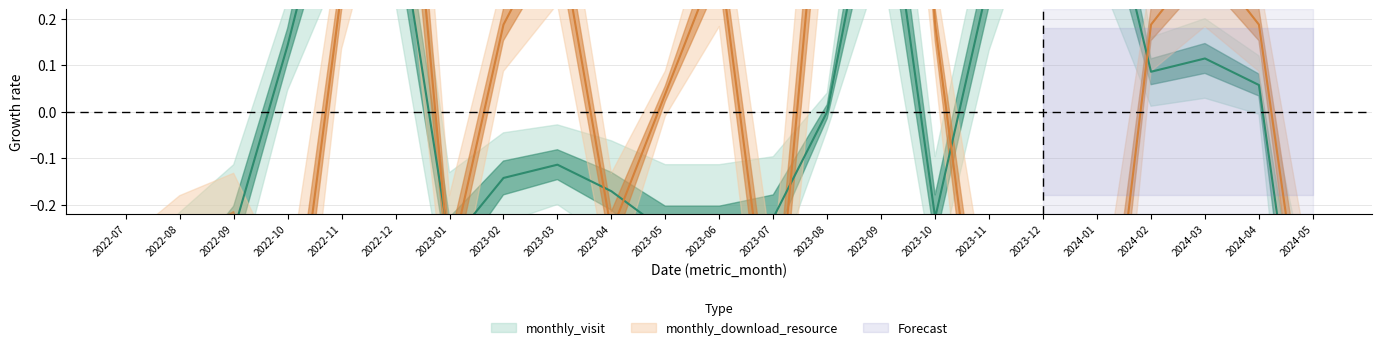

What is the difference between the monthly_download_resource values at 2022-07 and 2022-09?

0.2